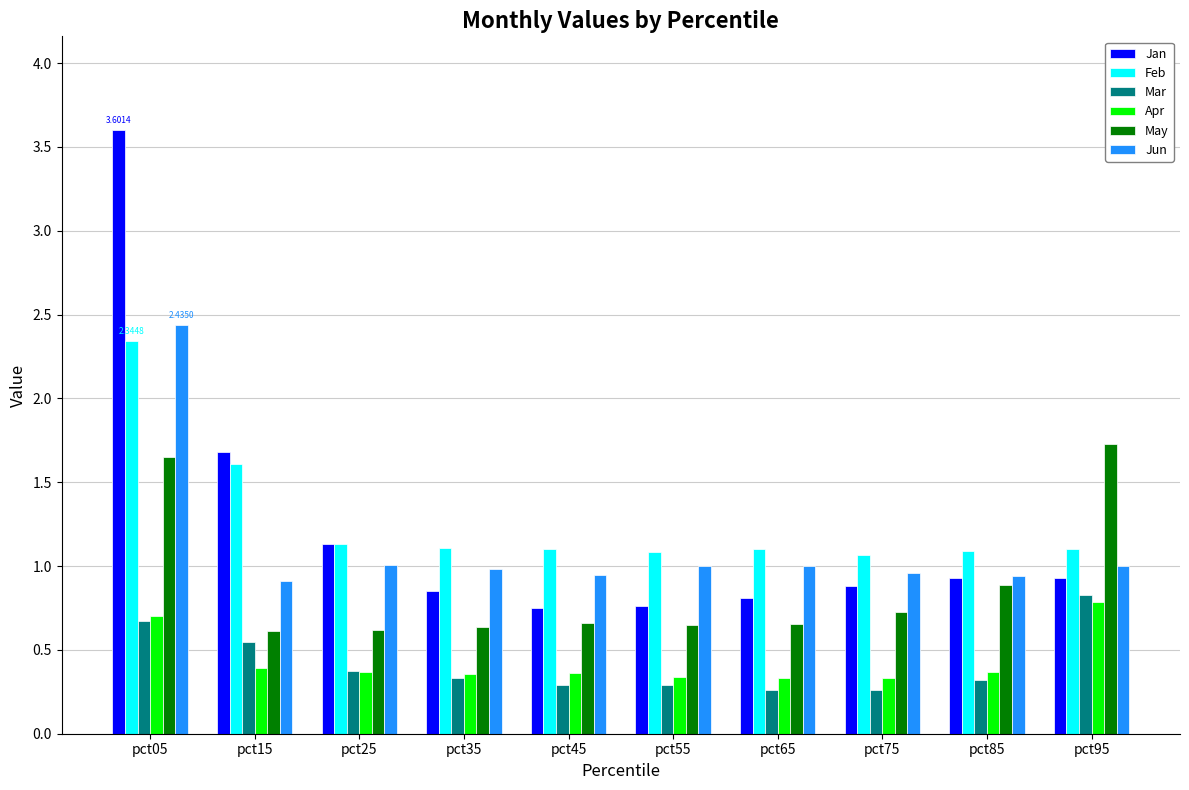

What is the difference between the second highest and minimum values in the May series?

1.0